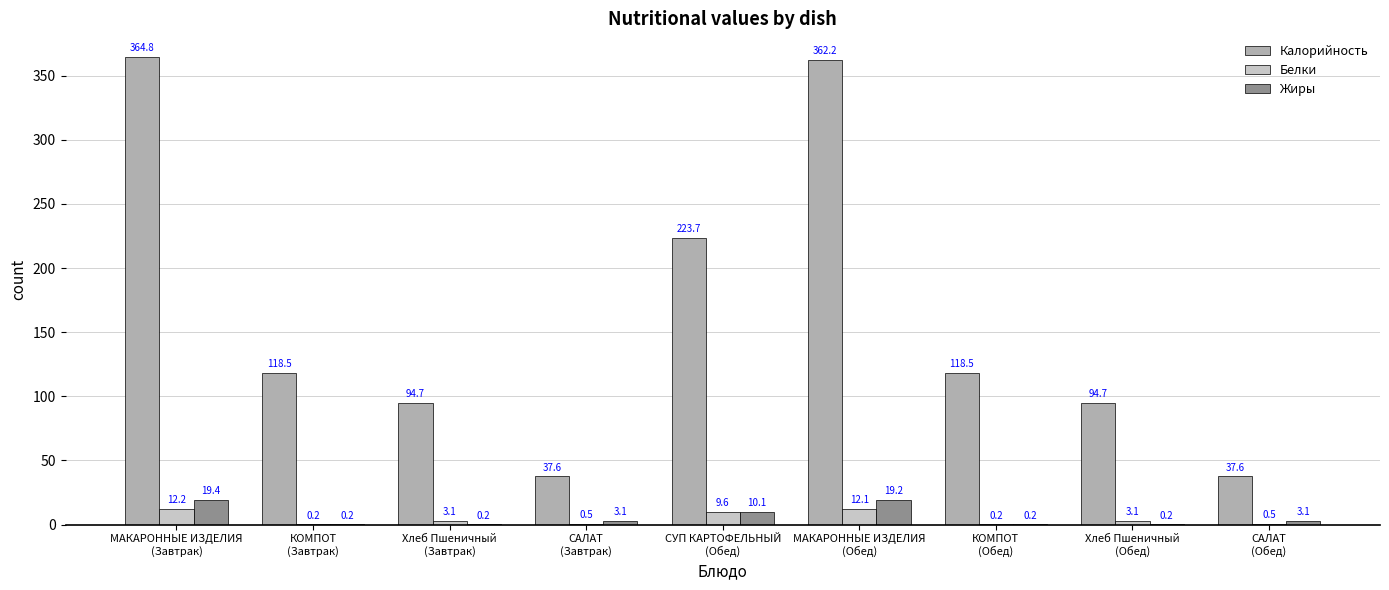

Which series has the largest range (max minus min)?

Калорийность